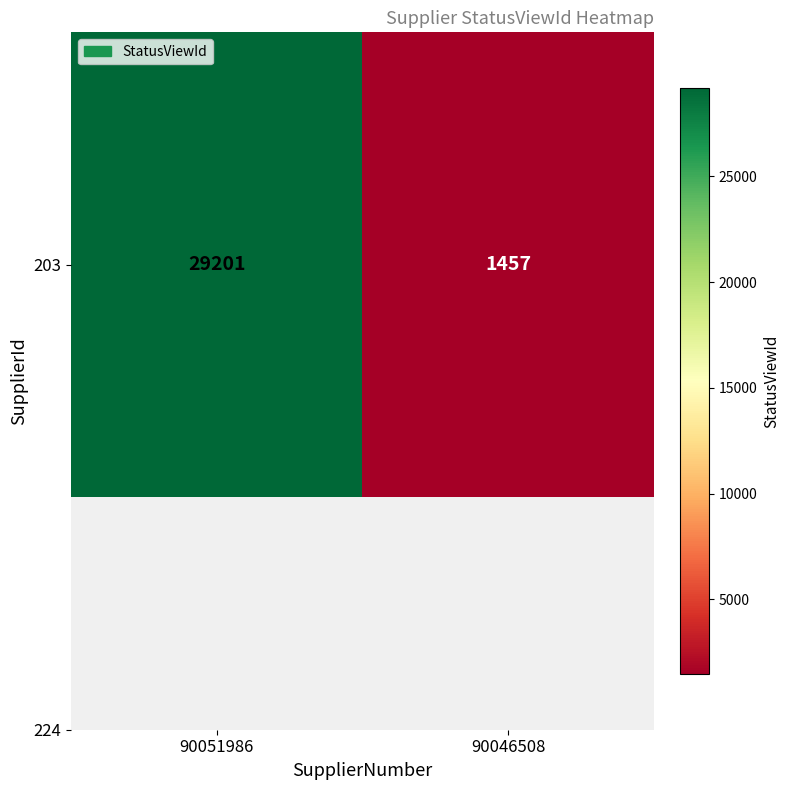

The value at 90051986 is 8432. True or false?

False